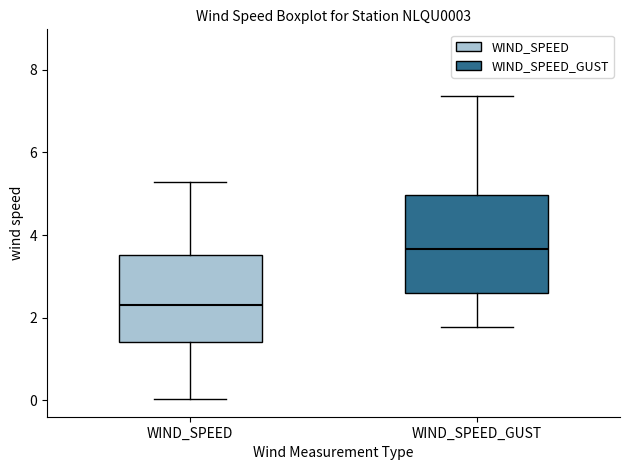

Reading left to right, transcribe this box plot: for each box, give where its median line is, the range the box spans, and where its two whiskers end, as read against the y-axis. The values are not printed on the chart, so give them approximately, as read against the axis.

WIND_SPEED: median 2.4, box 1.4 to 3.6, whiskers 0.0 to 5.2
WIND_SPEED_GUST: median 3.6, box 2.6 to 5.0, whiskers 1.8 to 7.4